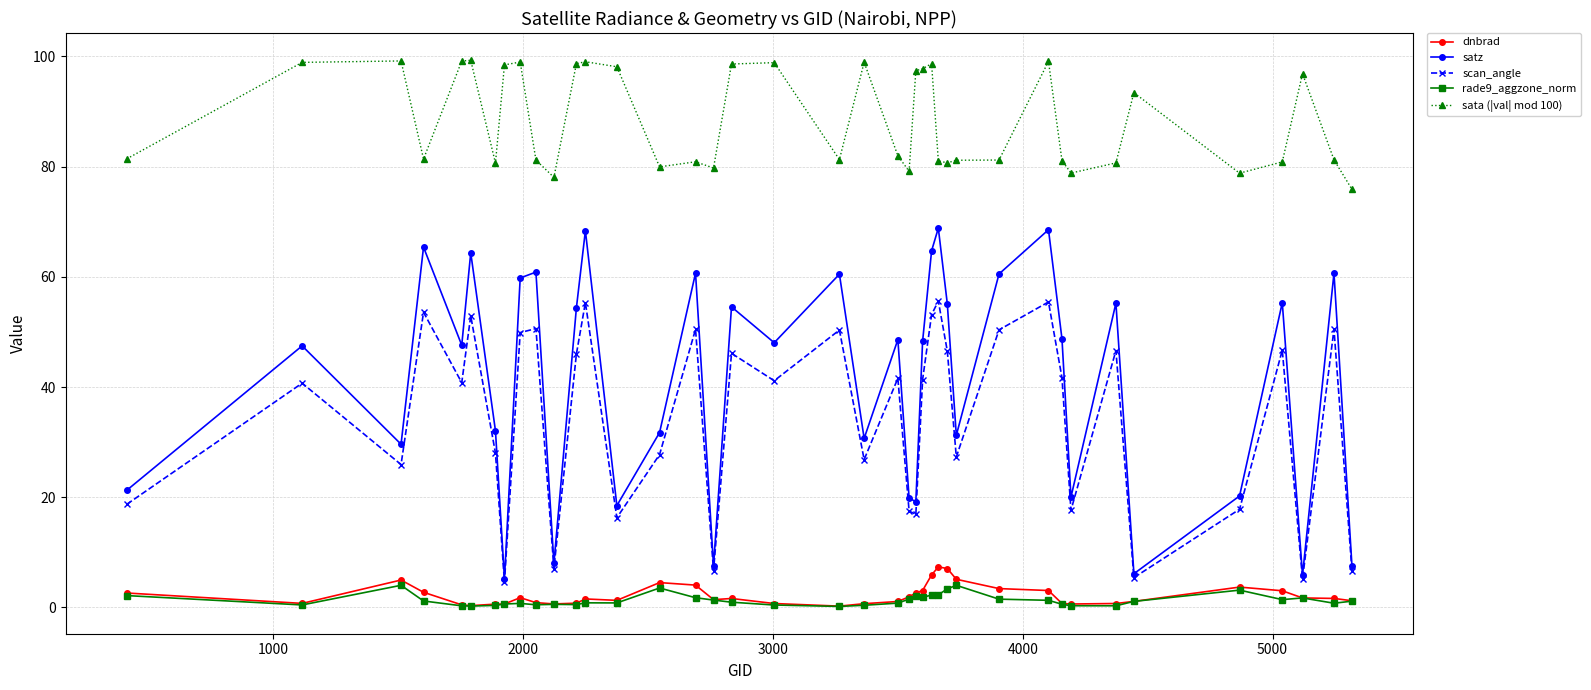

What is the smallest value displayed?

0.2